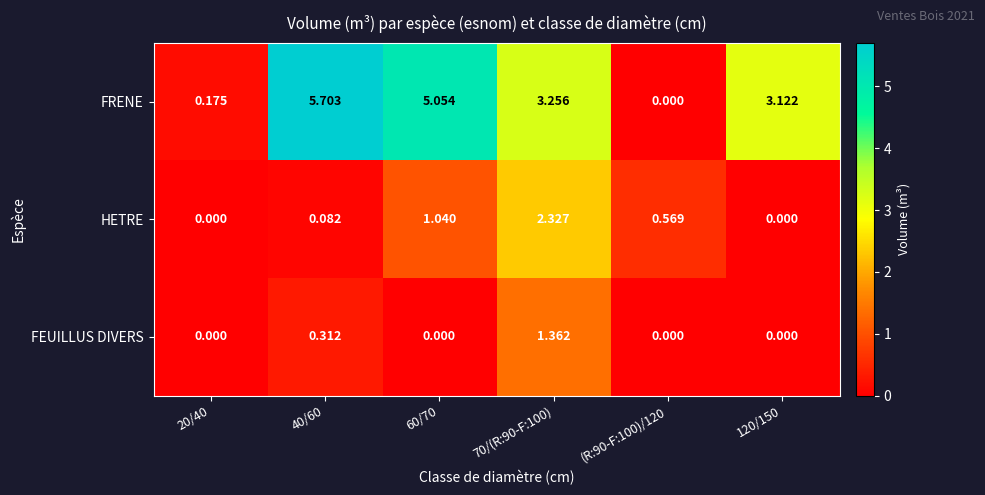

How many categories are shown in the chart?

6